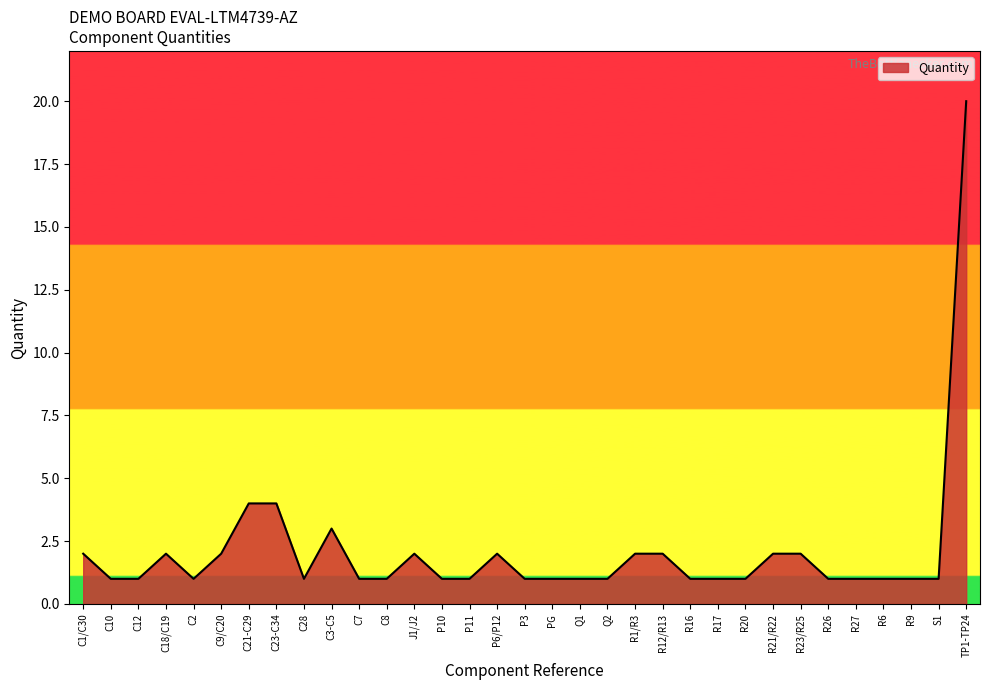

Reading left to right, list all the values displayed in this chart.

C1/C30=2	C10=1	C12=1	C18/C19=2	C2=1	C9/C20=2	C21-C29=4	C23-C34=4	C28=1	C3-C5=3	C7=1	C8=1	J1/J2=2	P10=1	P11=1	P6/P12=2	P3=1	PG=1	Q1=1	Q2=1	R1/R3=2	R12/R13=2	R16=1	R17=1	R20=1	R21/R22=2	R23/R25=2	R26=1	R27=1	R6=1	R9=1	S1=1	TP1-TP24=20